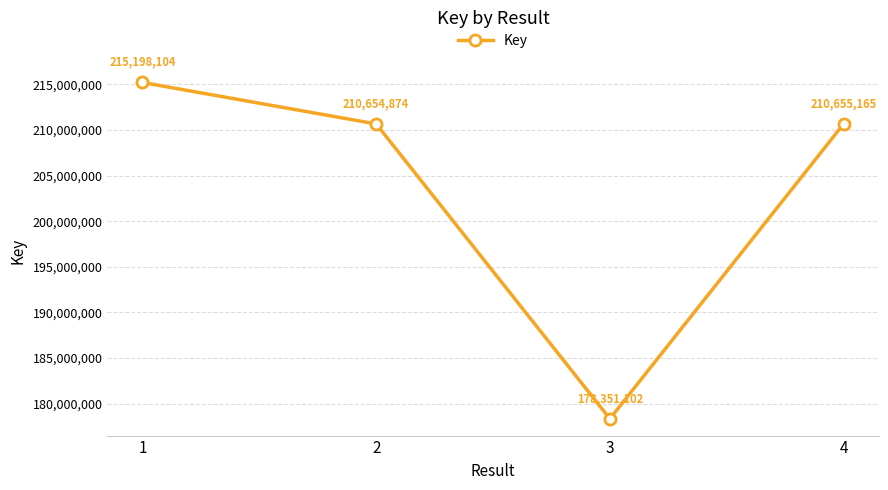

What is the average value?

203714811